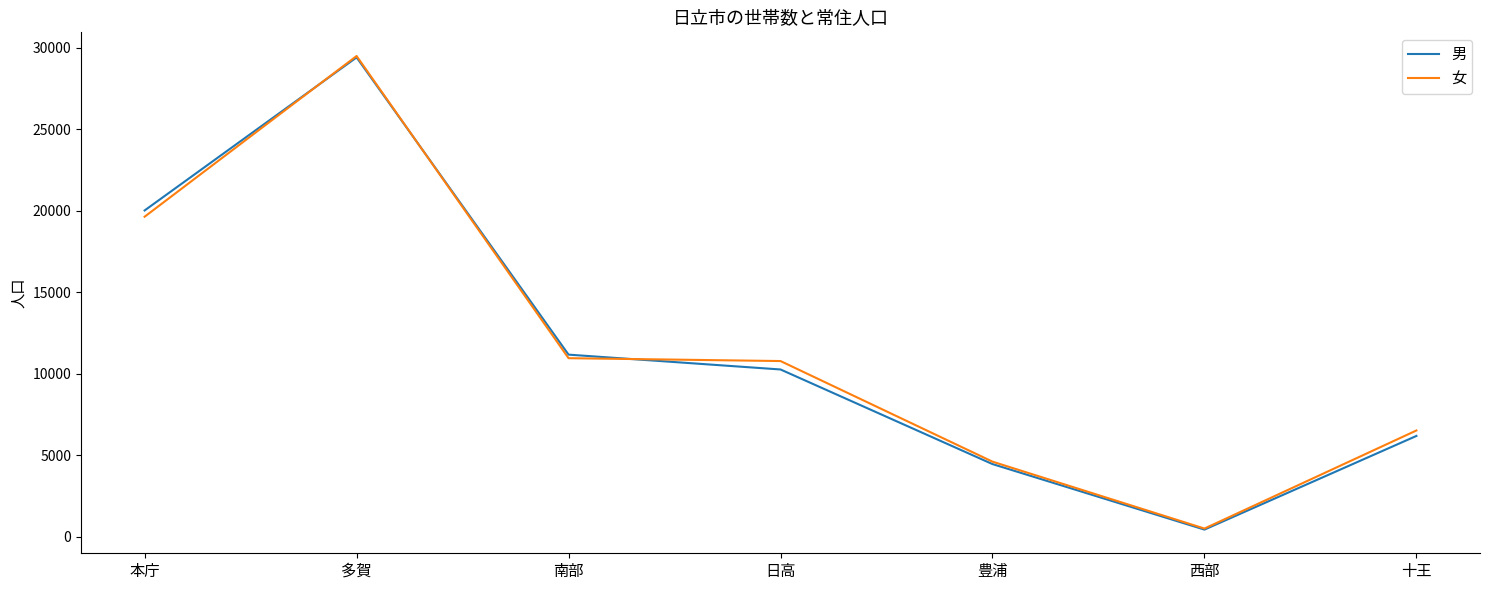

At which category does the chart reach its minimum across all series?

西部